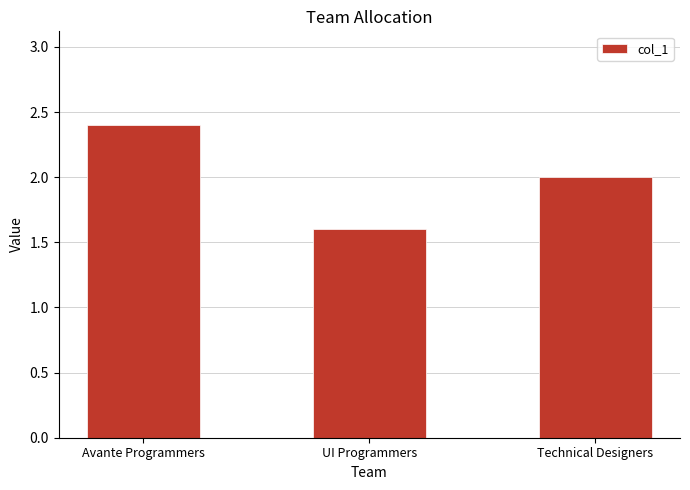

Rank the categories by value from lowest to highest.

UI Programmers, Technical Designers, Avante Programmers